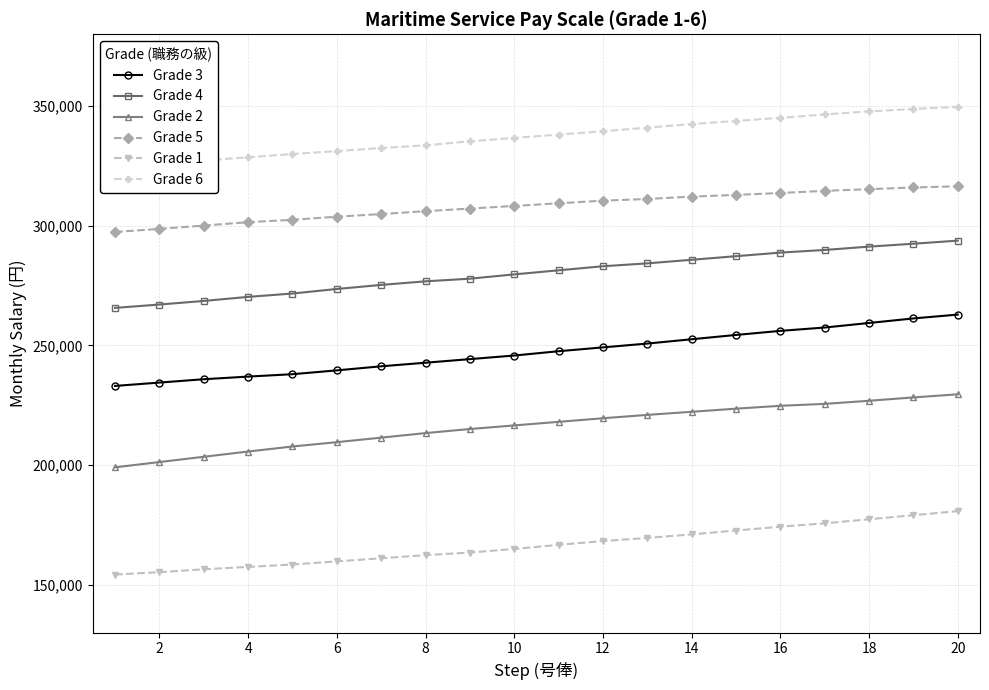

What is the smallest value displayed?

154300